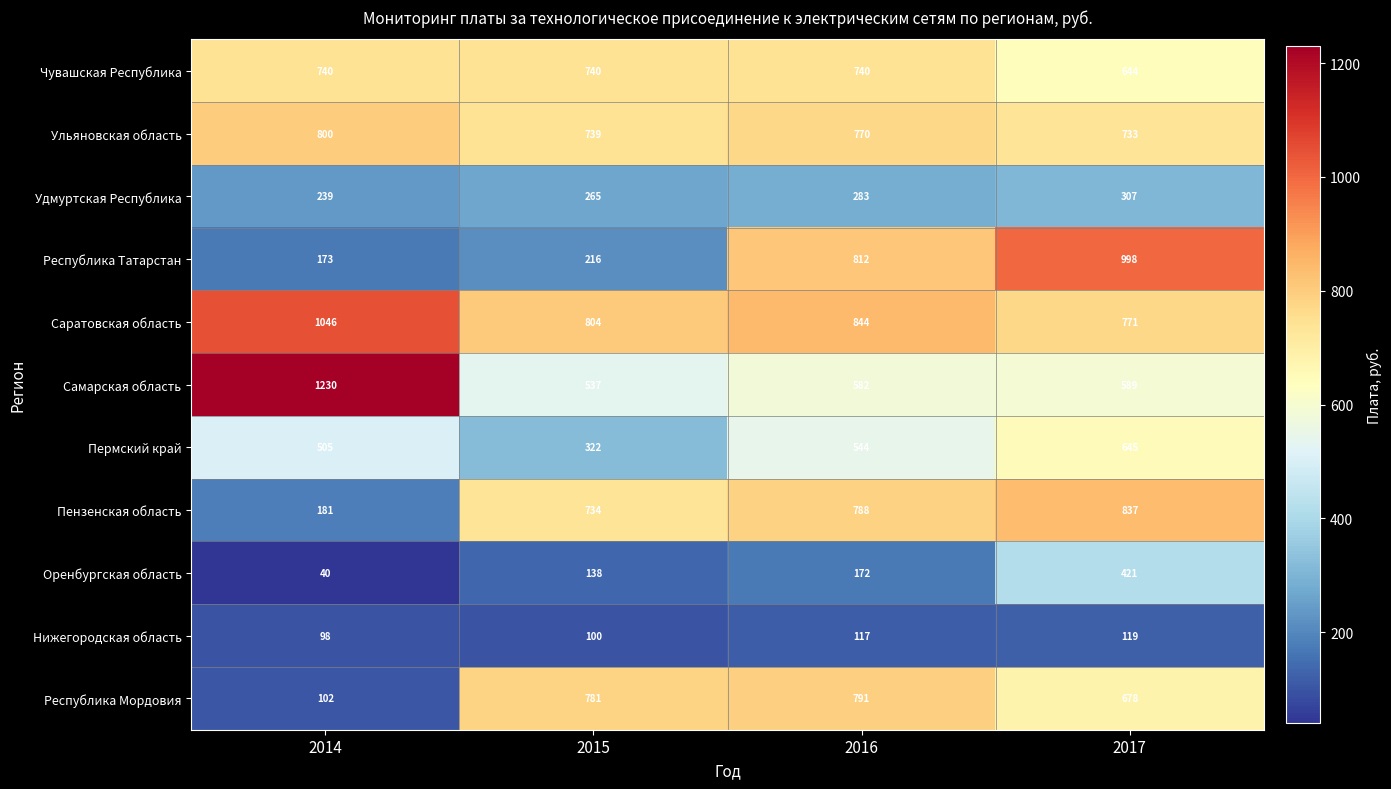

The value of Ульяновская область at 2014 is 1327. True or false?

False